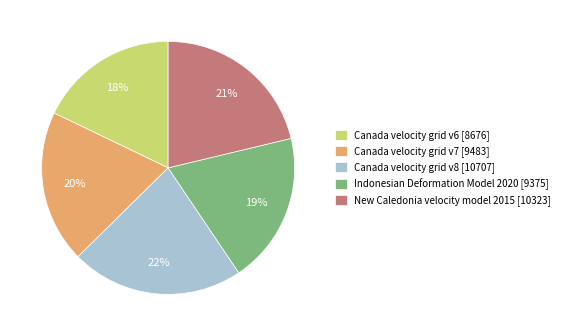

To the nearest percent, what percentage of the pie is Canada velocity grid v6?

18%